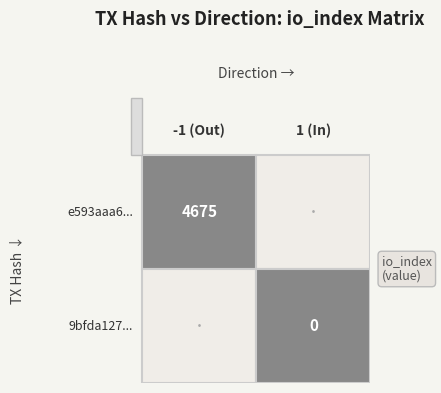

The 9bfda127090557800bf2eba79ad9fbcf5bd0d21 series shows 1 at direction. True or false?

True